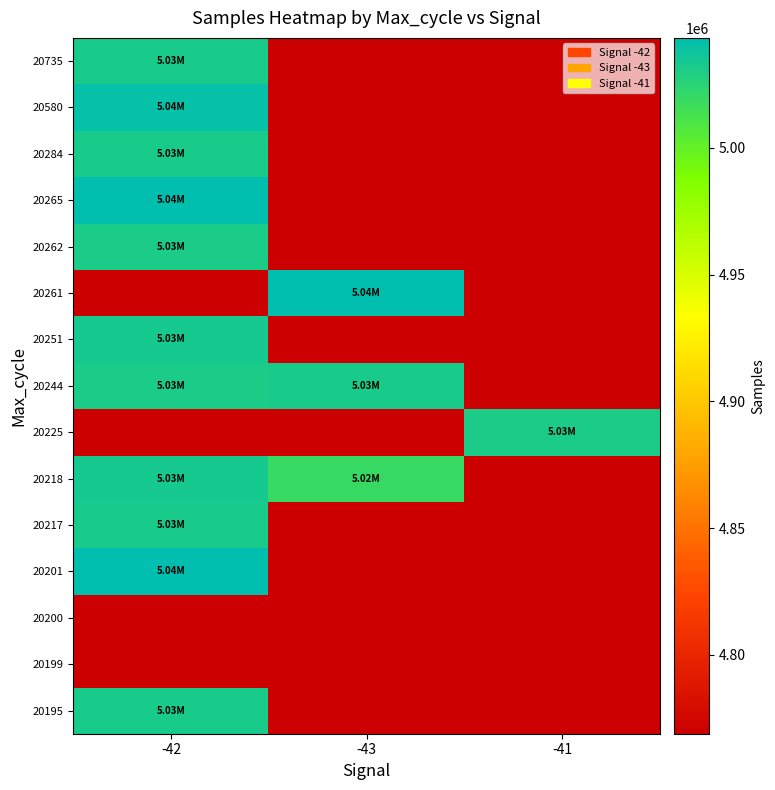

At how many categories does at least one series exceed 4918620?

3